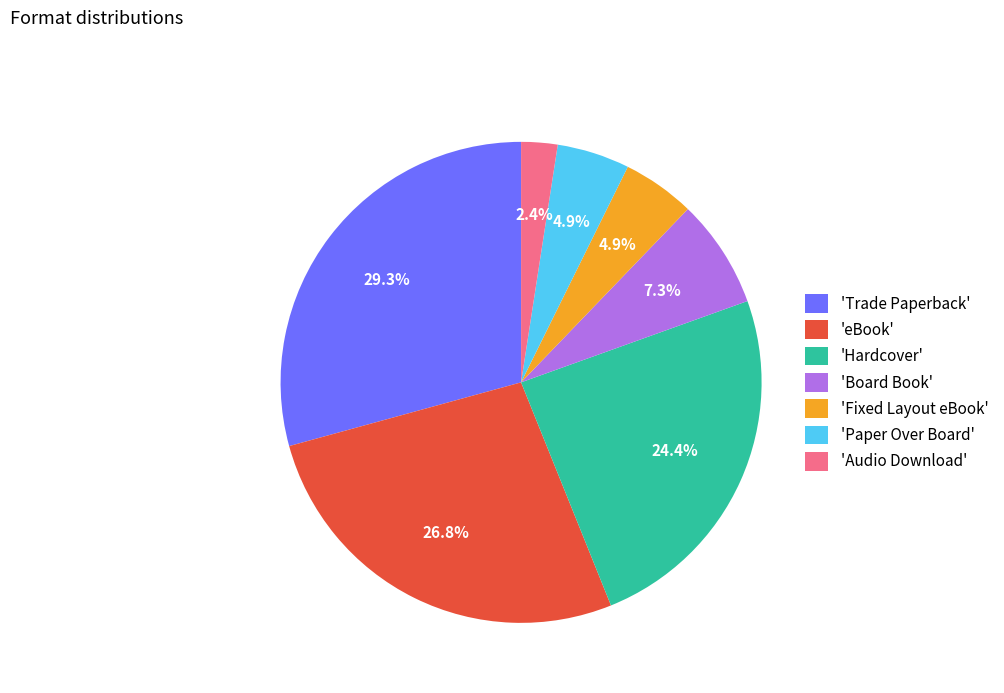

Which category has the smallest portion of the pie?

'Audio Download'